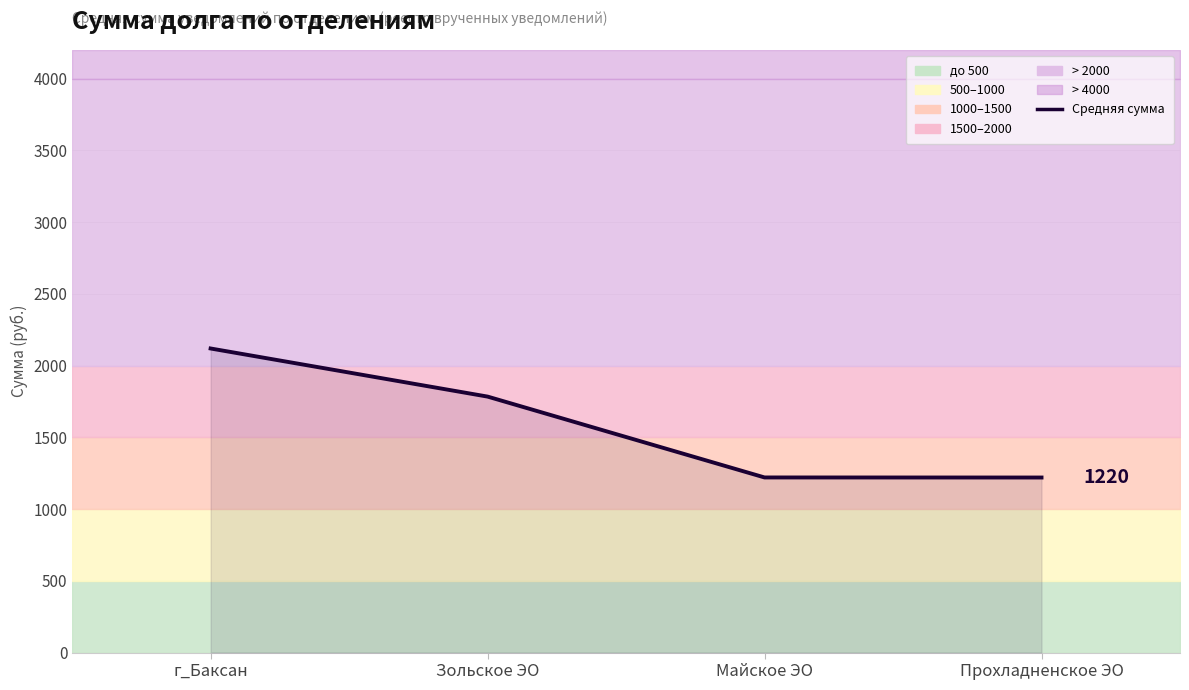

Which category has the lowest value across all series?

Прохладненское ЭО